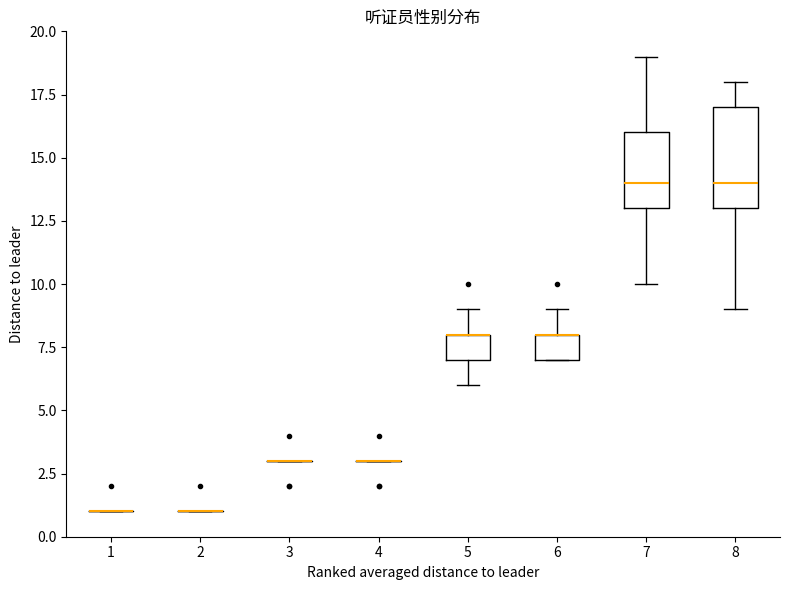

Reading left to right, transcribe this box plot: for each box, give where its median line is, the range the box spans, and where its two whiskers end, as read against the y-axis. The values are not printed on the chart, so give them approximately, as read against the axis.

1: box collapsed to a line at 1, whiskers 1 to 1
2: box collapsed to a line at 1, whiskers 1 to 1
3: box collapsed to a line at 3, whiskers 3 to 3
4: box collapsed to a line at 3, whiskers 3 to 3
5: median 8 (drawn on the box's upper edge), box 7 to 8, whiskers 6 to 9
6: median 8 (drawn on the box's upper edge), box 7 to 8, whiskers 7 to 9
7: median 14, box 13 to 16, whiskers 10 to 19
8: median 14, box 13 to 17, whiskers 9 to 18